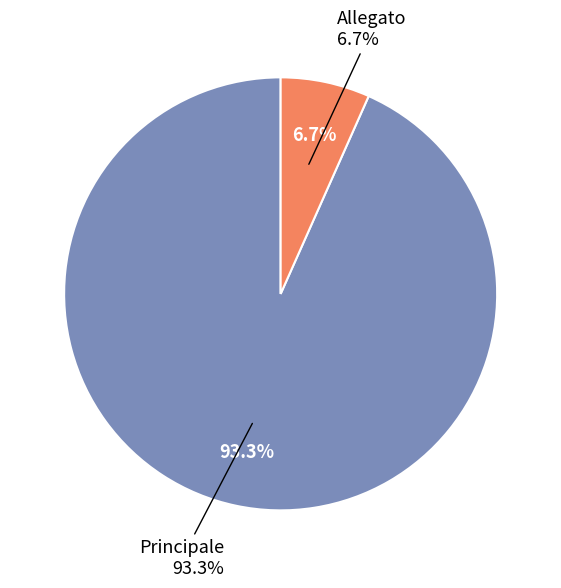

Count the number of slices in the pie.

2